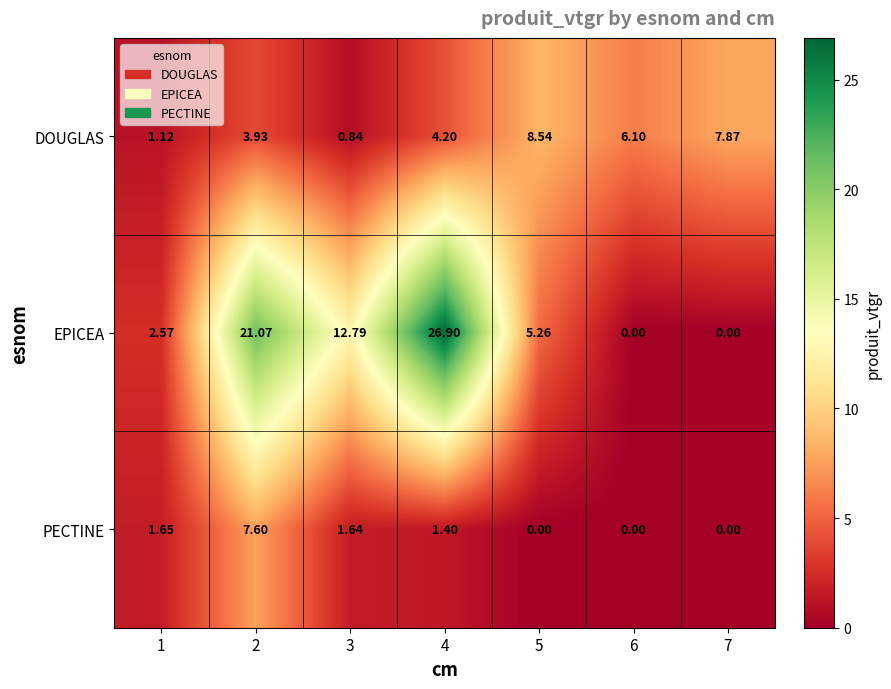

Is the value of DOUGLAS at 1 greater than the value of EPICEA at 2?

No